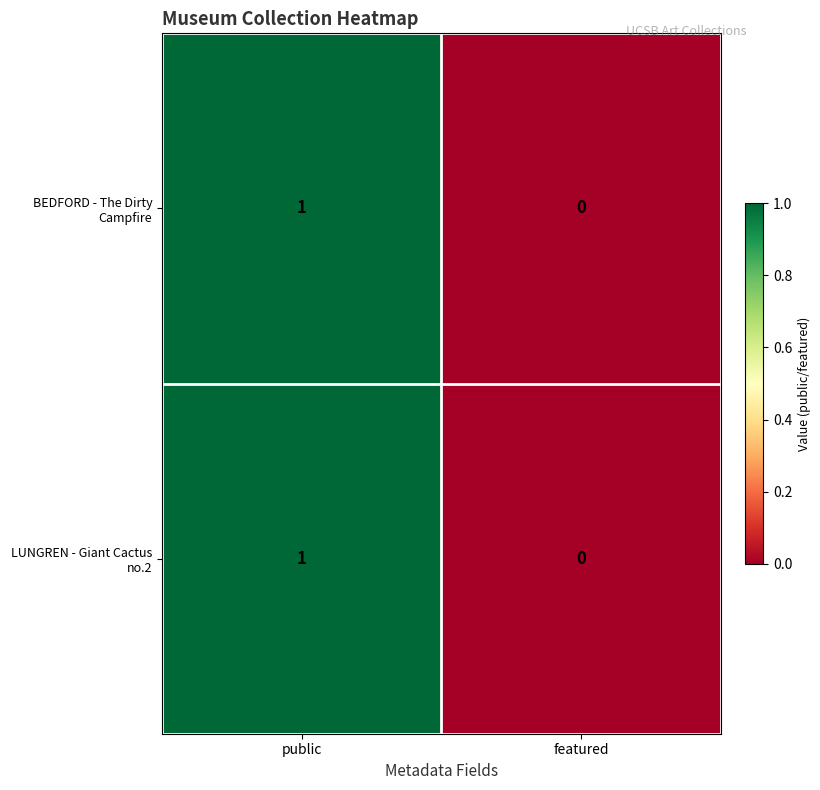

Reading left to right, extract all data points from this chart.

BEDFORD - The Dirty Campfire: public=1	featured=0
LUNGREN - Giant Cactus no.2: public=1	featured=0